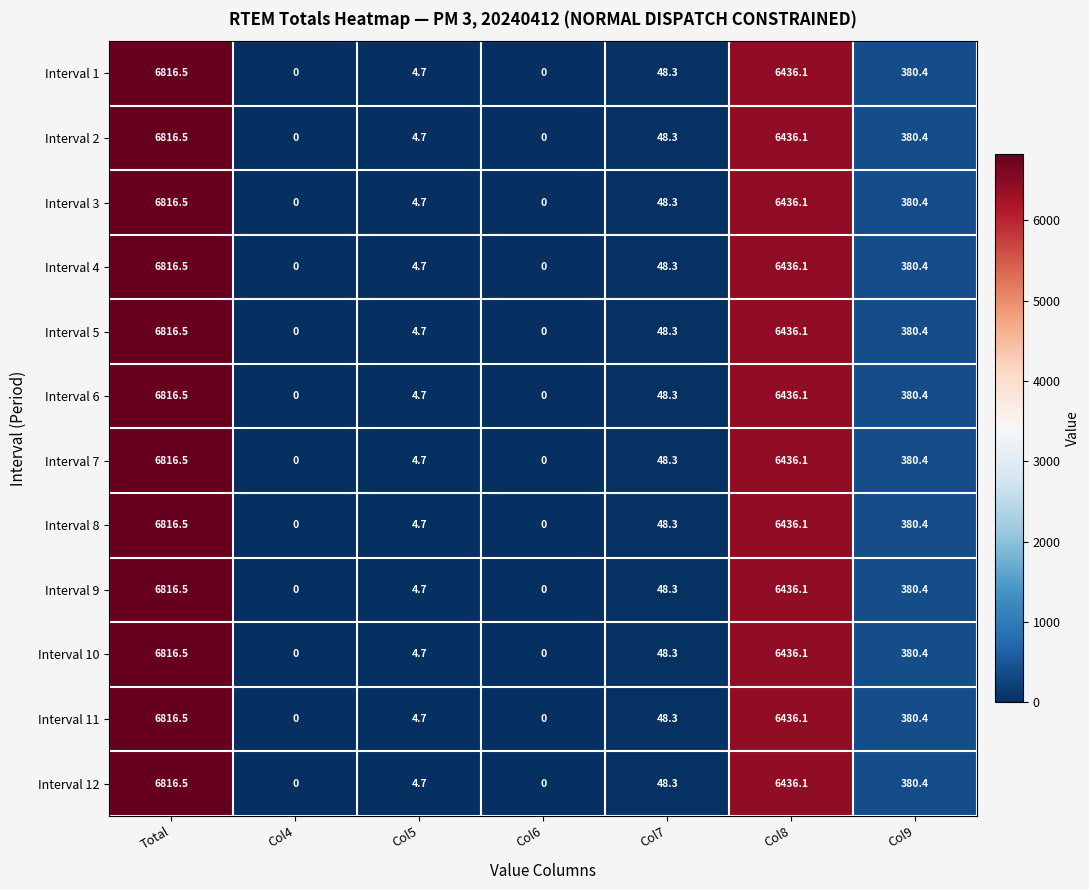

Is it true that Interval 1 equals 6436.1 at Col8?

True